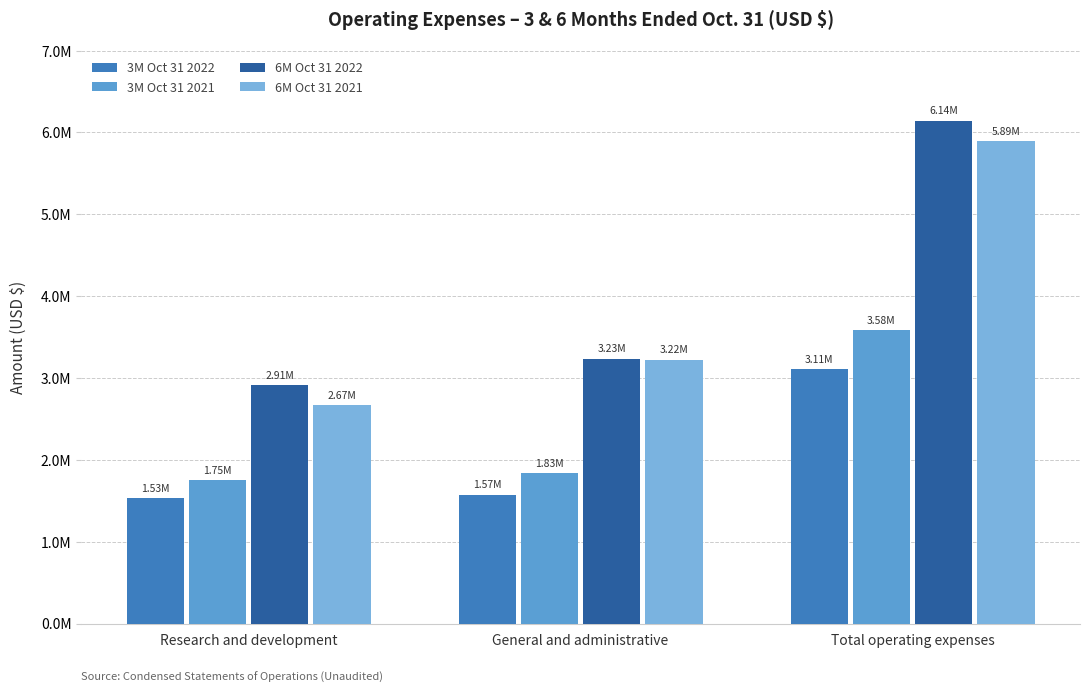

Which has a higher value, General and administrative or Research and development?

General and administrative